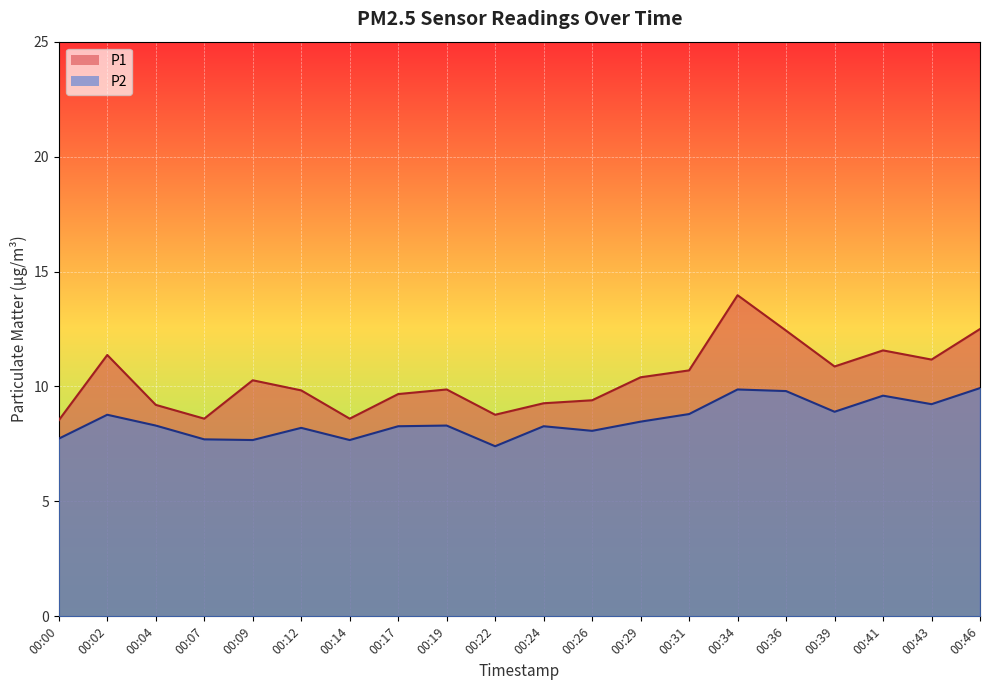

Between 00:41 and 00:46, which series saw the biggest shift?

P1